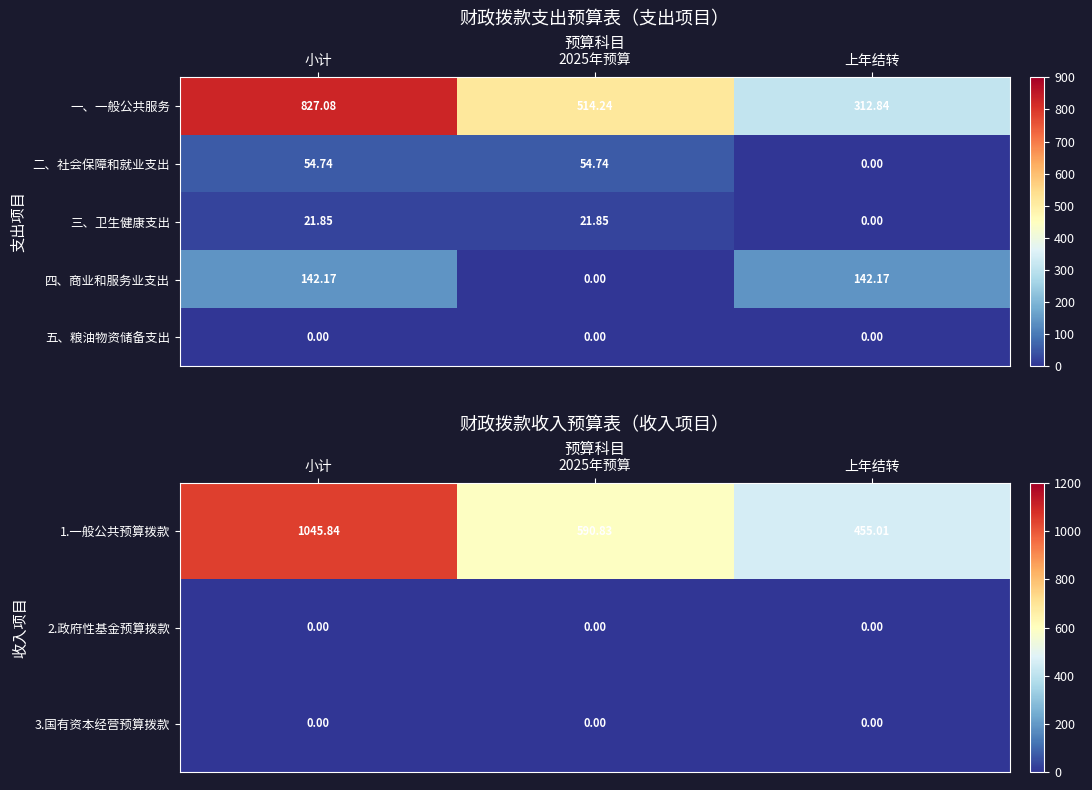

Which series changed the most between 小计 and 上年结转?

1.一般公共预算拨款